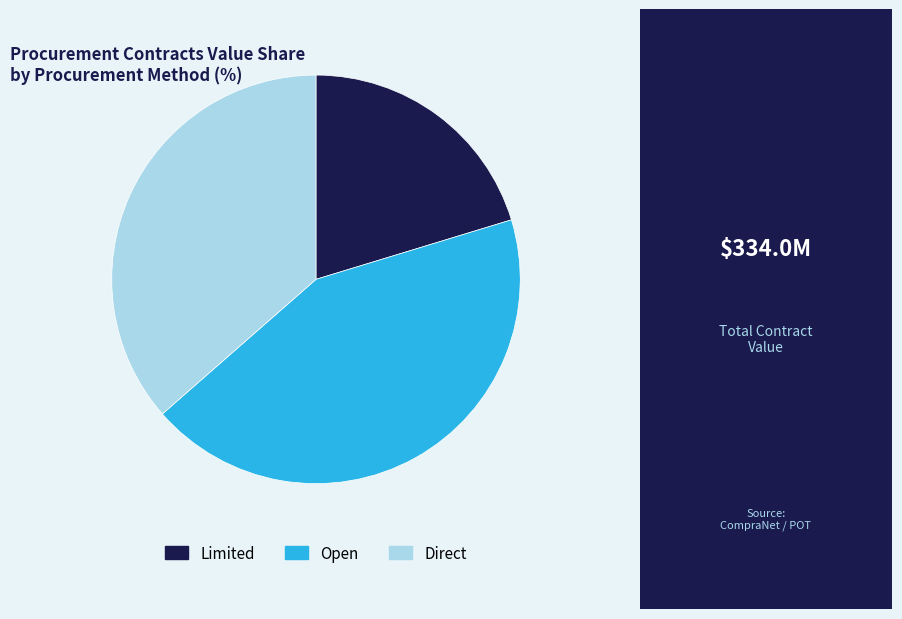

Approximately how many times larger is the value at Limited compared to Open?

0.5